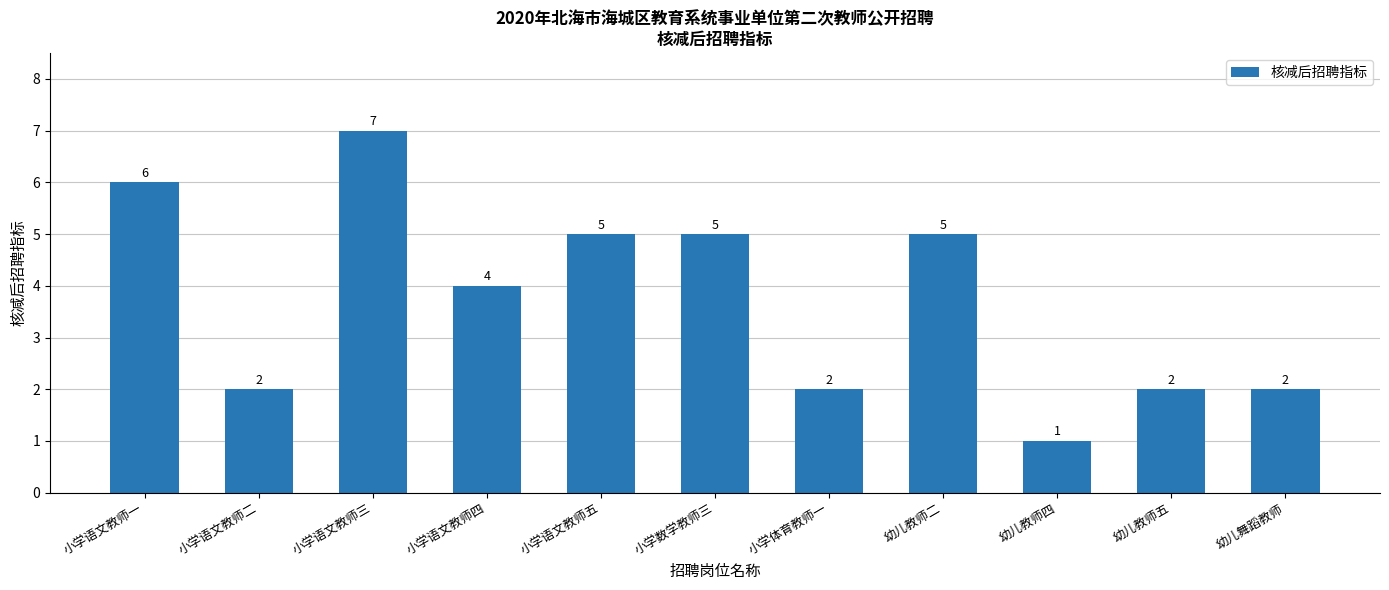

Is it true that the value at 小学语文教师一 is 10?

False